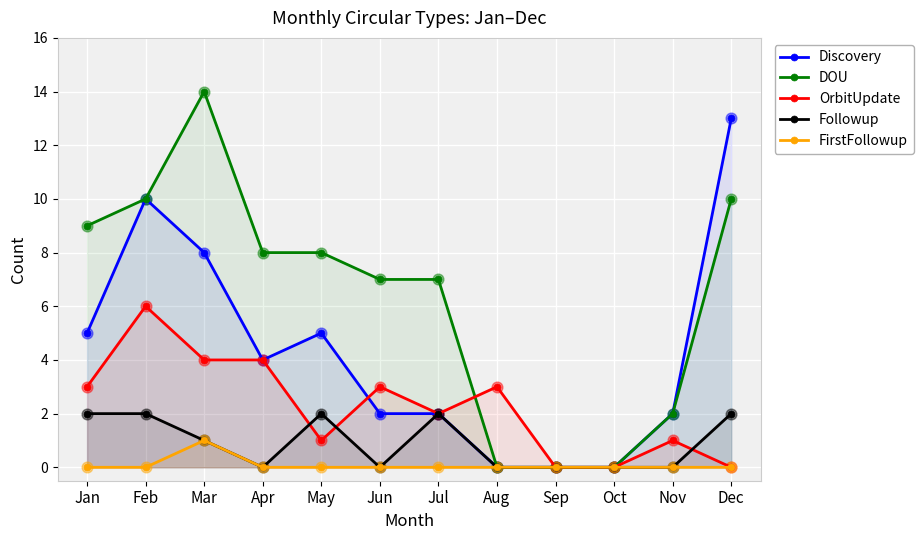

Which series reaches the minimum Y coordinate?

Discovery